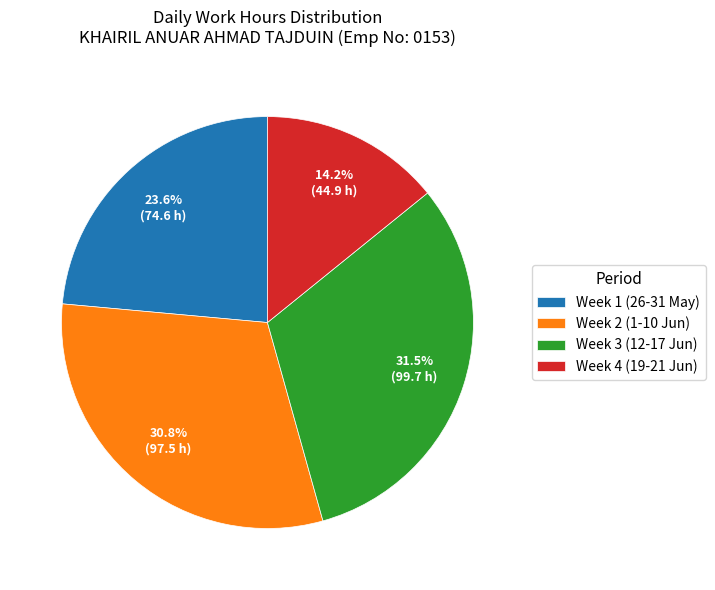

Is there any slice that represents more than half of the pie?

No